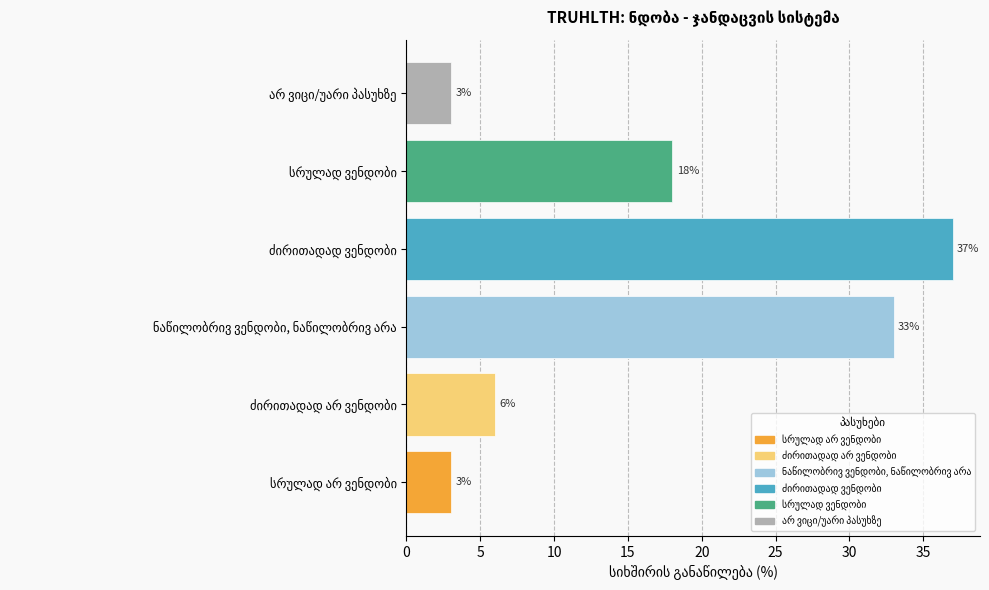

Reading right to left, list all the values displayed in this chart.

3	18	37	33	6	3